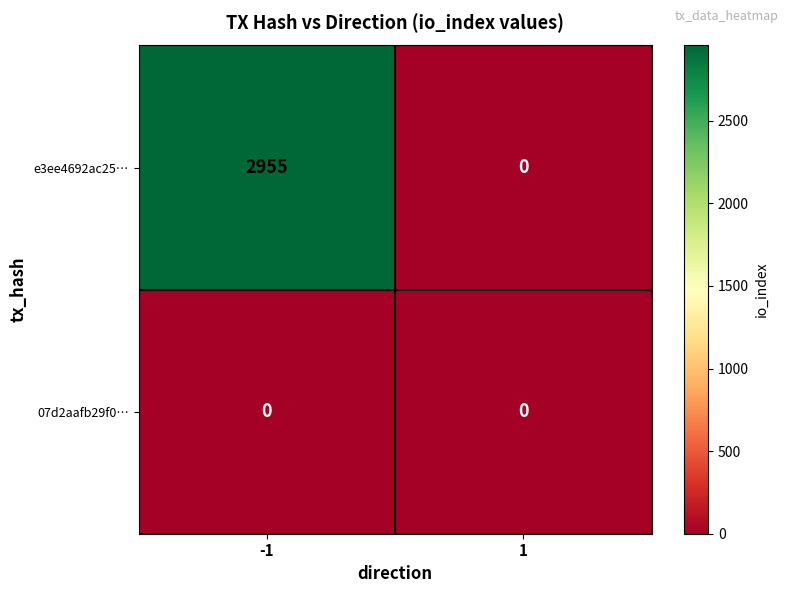

At which category is the sum across all series the highest?

-1